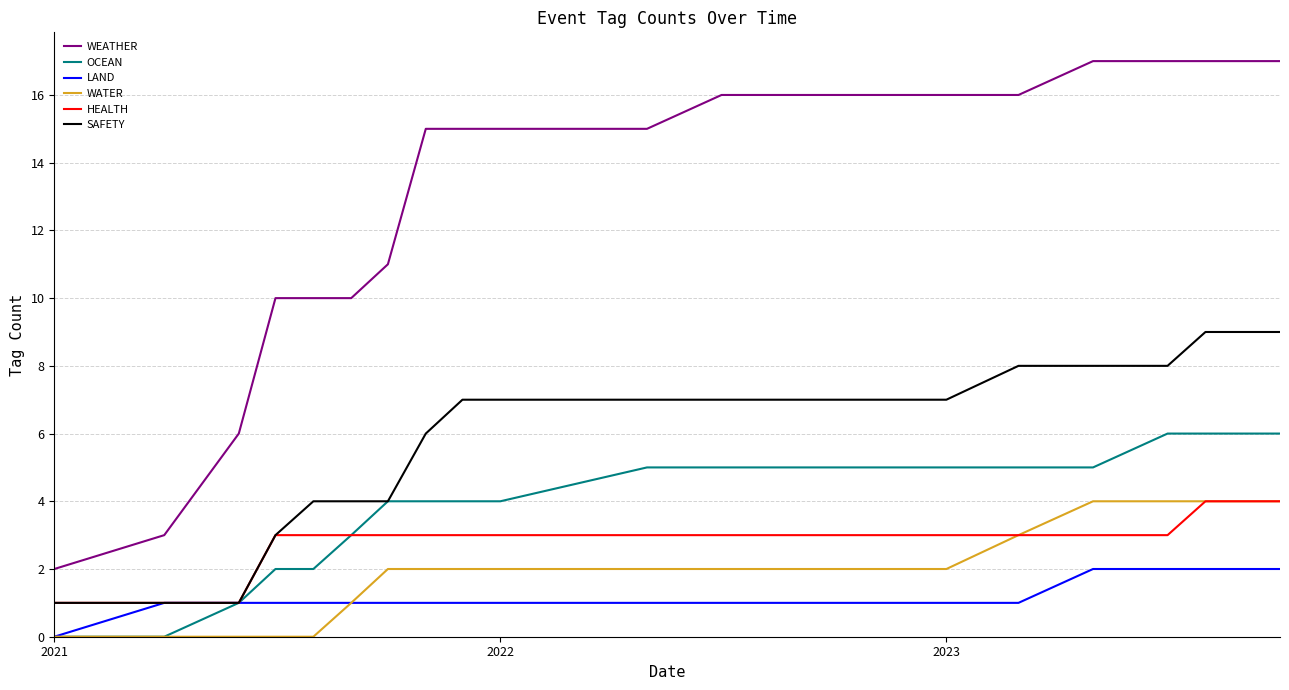

What is the greatest value displayed?

17